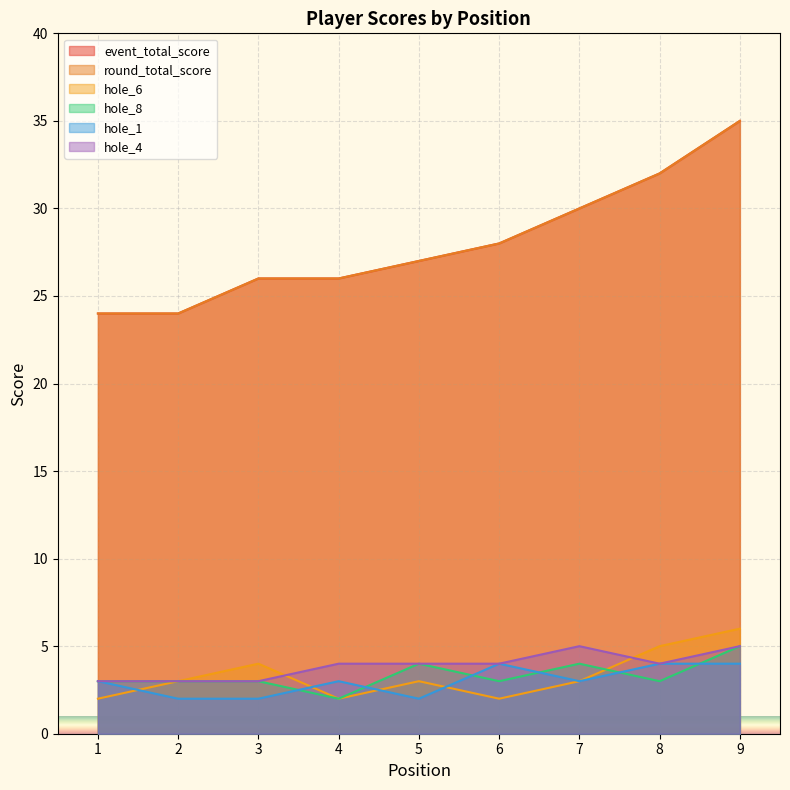

What is the total value across all series at 7?

75